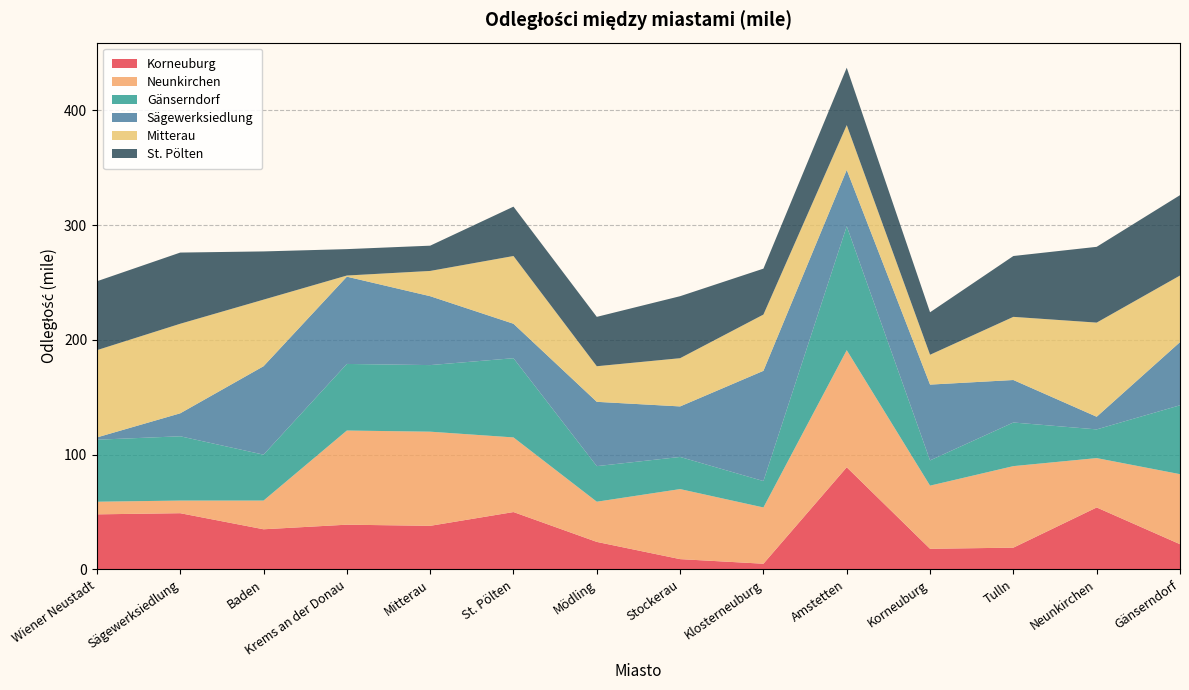

Reading left to right, transcribe all the data shown in this chart.

Korneuburg: Wiener Neustadt=48	Sägewerksiedlung=49	Baden=35	Krems an der Donau=39	Mitterau=38	St. Pölten=50	Mödling=24	Stockerau=9	Klosterneuburg=5	Amstetten=89	Korneuburg=18	Tulln=19	Neunkirchen=54	Gänserndorf=22
Neunkirchen: Wiener Neustadt=11	Sägewerksiedlung=11	Baden=25	Krems an der Donau=82	Mitterau=82	St. Pölten=65	Mödling=35	Stockerau=61	Klosterneuburg=49	Amstetten=102	Korneuburg=55	Tulln=71	Neunkirchen=43	Gänserndorf=61
Gänserndorf: Wiener Neustadt=54	Sägewerksiedlung=56	Baden=40	Krems an der Donau=58	Mitterau=58	St. Pölten=69	Mödling=31	Stockerau=28	Klosterneuburg=23	Amstetten=108	Korneuburg=22	Tulln=38	Neunkirchen=25	Gänserndorf=60
Sägewerksiedlung: Wiener Neustadt=2	Sägewerksiedlung=20	Baden=77	Krems an der Donau=76	Mitterau=60	St. Pölten=30	Mödling=56	Stockerau=44	Klosterneuburg=96	Amstetten=49	Korneuburg=66	Tulln=37	Neunkirchen=11	Gänserndorf=55
Mitterau: Wiener Neustadt=76	Sägewerksiedlung=78	Baden=58	Krems an der Donau=1	Mitterau=22	St. Pölten=59	Mödling=31	Stockerau=42	Klosterneuburg=49	Amstetten=39	Korneuburg=26	Tulln=55	Neunkirchen=82	Gänserndorf=58
St. Pölten: Wiener Neustadt=60	Sägewerksiedlung=62	Baden=42	Krems an der Donau=23	Mitterau=22	St. Pölten=43	Mödling=43	Stockerau=54	Klosterneuburg=40	Amstetten=50	Korneuburg=37	Tulln=53	Neunkirchen=66	Gänserndorf=70